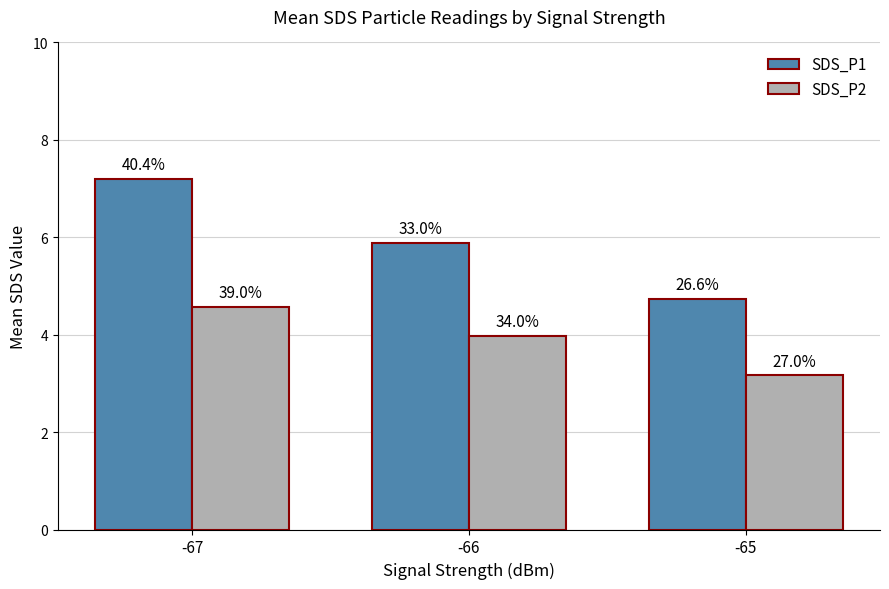

What is the minimum value shown in the chart?

3.2